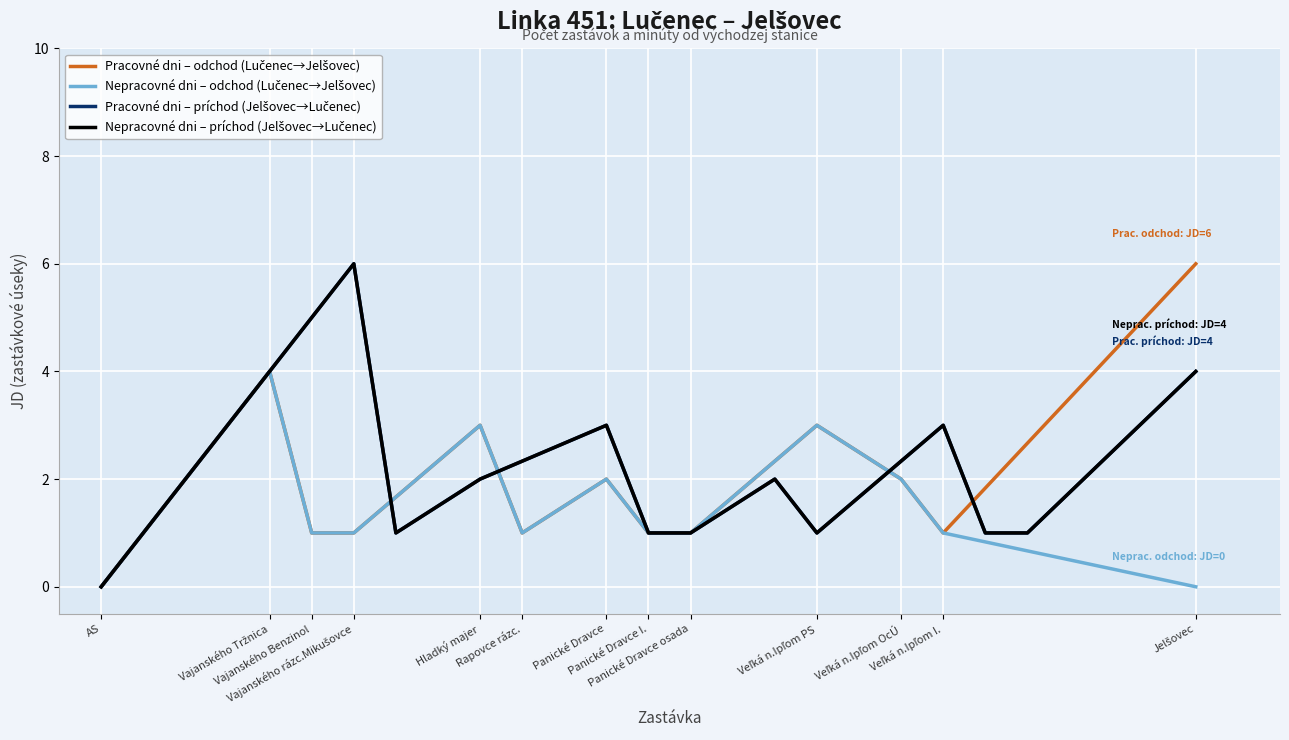

At which label does Pracovné dni – odchod (Lučenec→Jelšovec) reach its peak?

Jelšovec